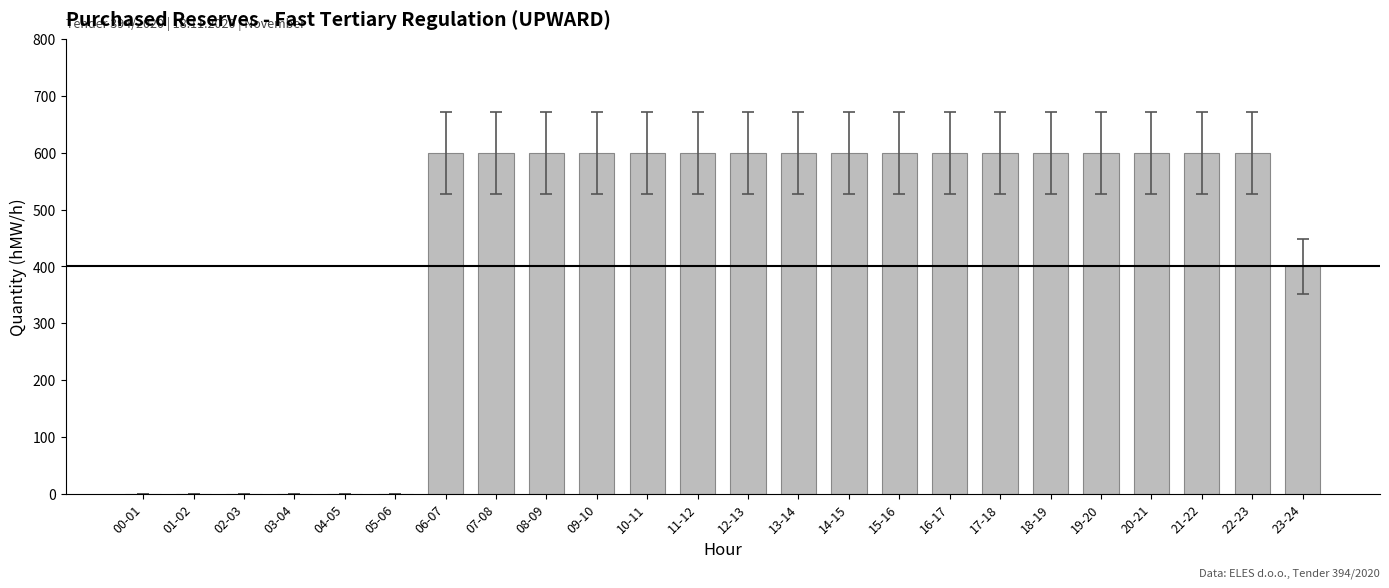

What is the sum of all values?

10600